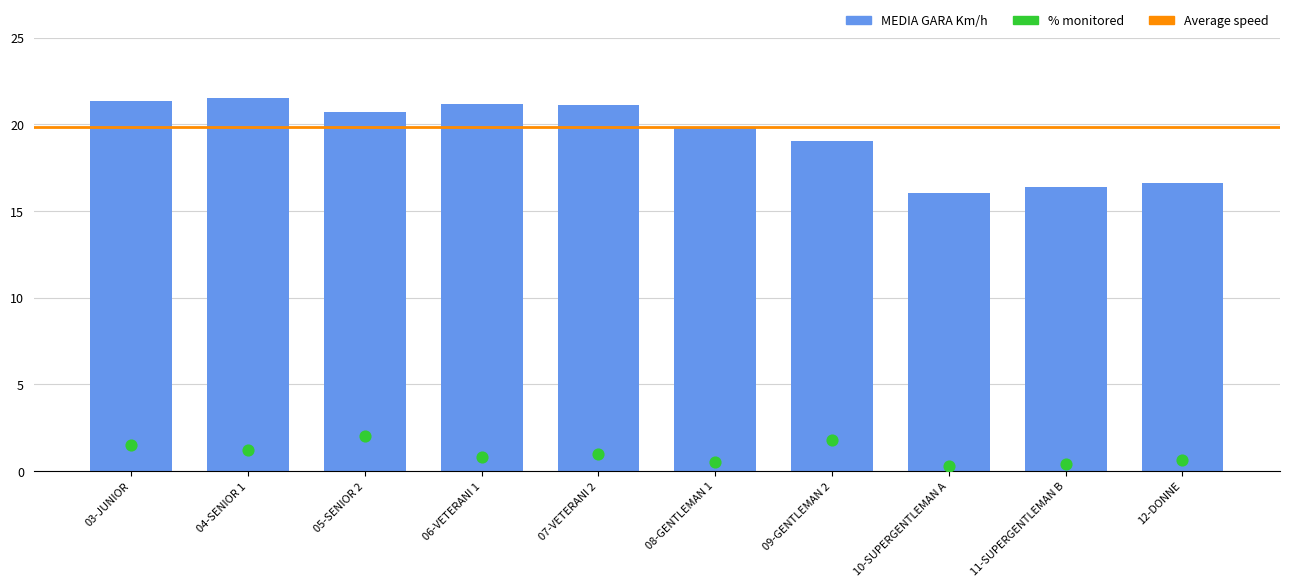

What is the total value across all series at 09-GENTLEMAN 2?

20.9